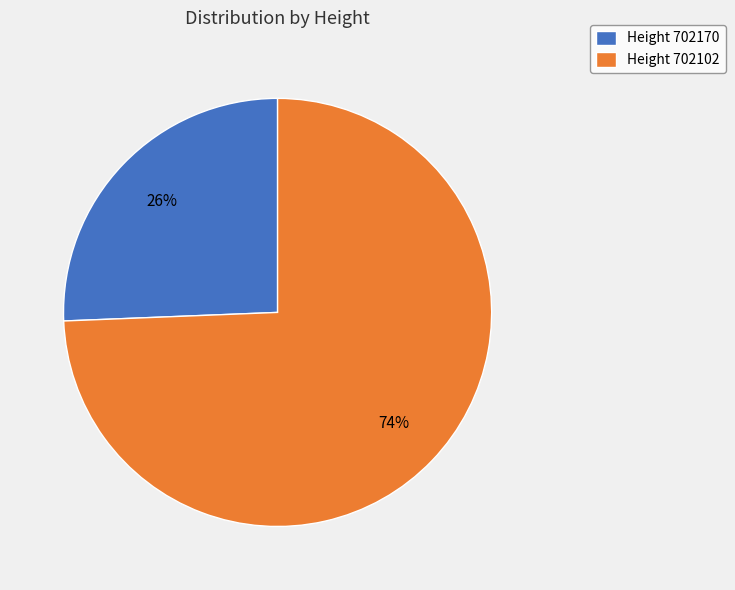

Do Height 702170 and Height 702102 together represent more than half of the pie?

Yes